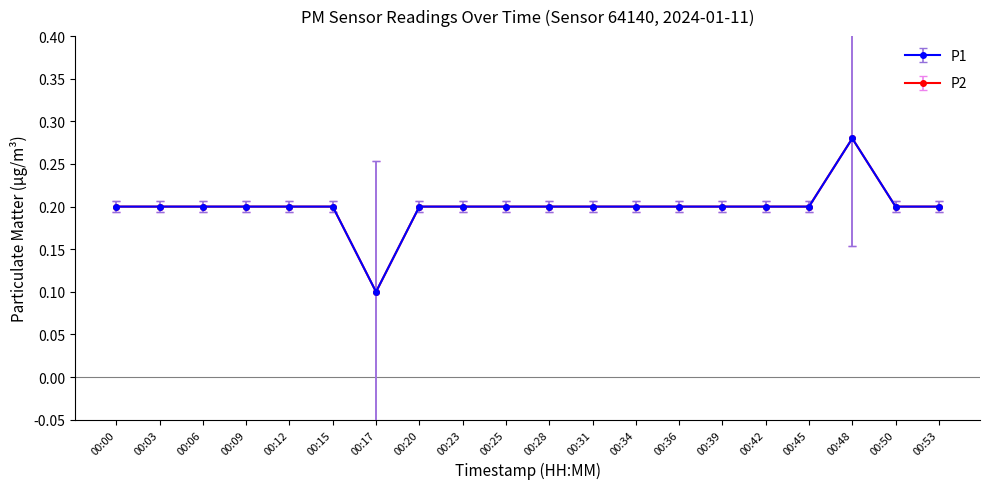

True or false: P1 and P2 cross at least once.

False